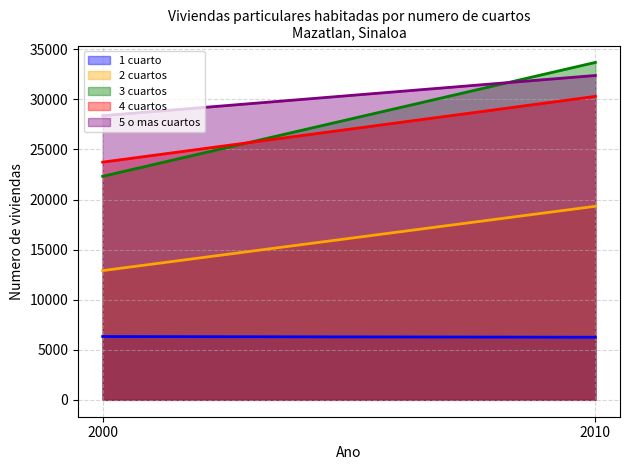

Which series has the widest spread of values?

3 cuartos